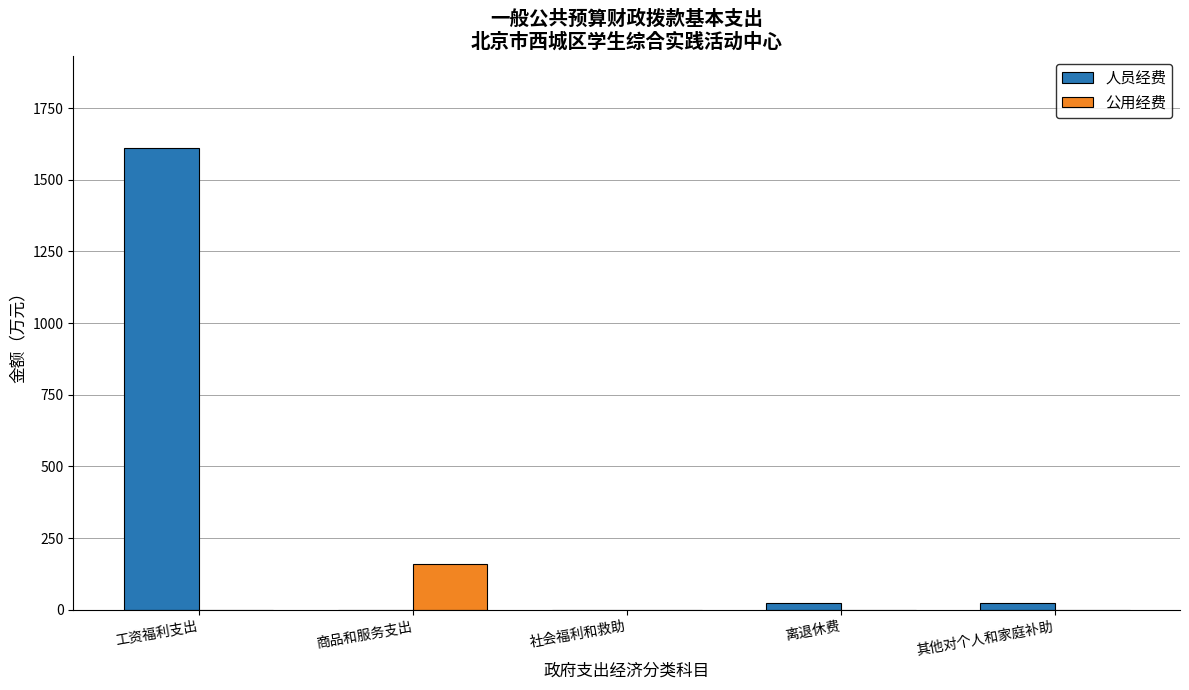

The 公用经费 series shows 159.7 at 商品和服务支出. True or false?

True